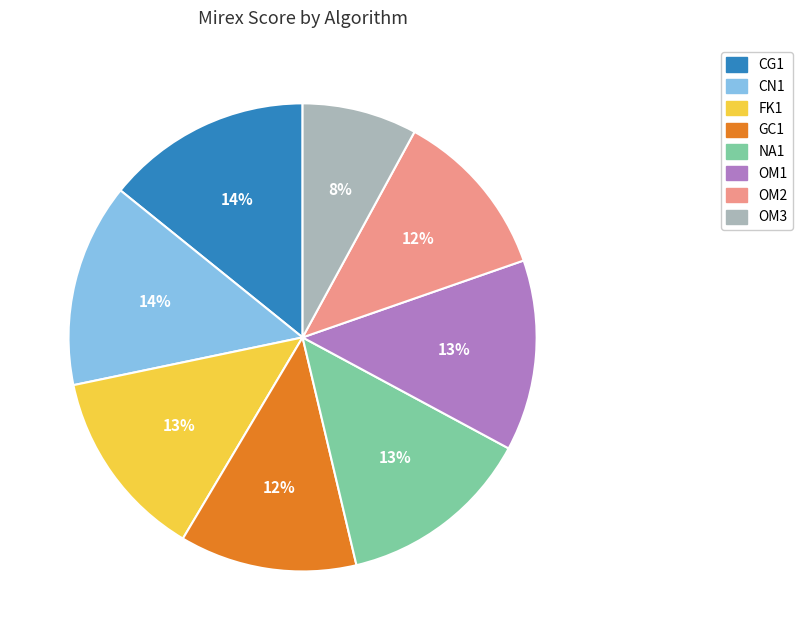

How many slices are in this pie chart?

8